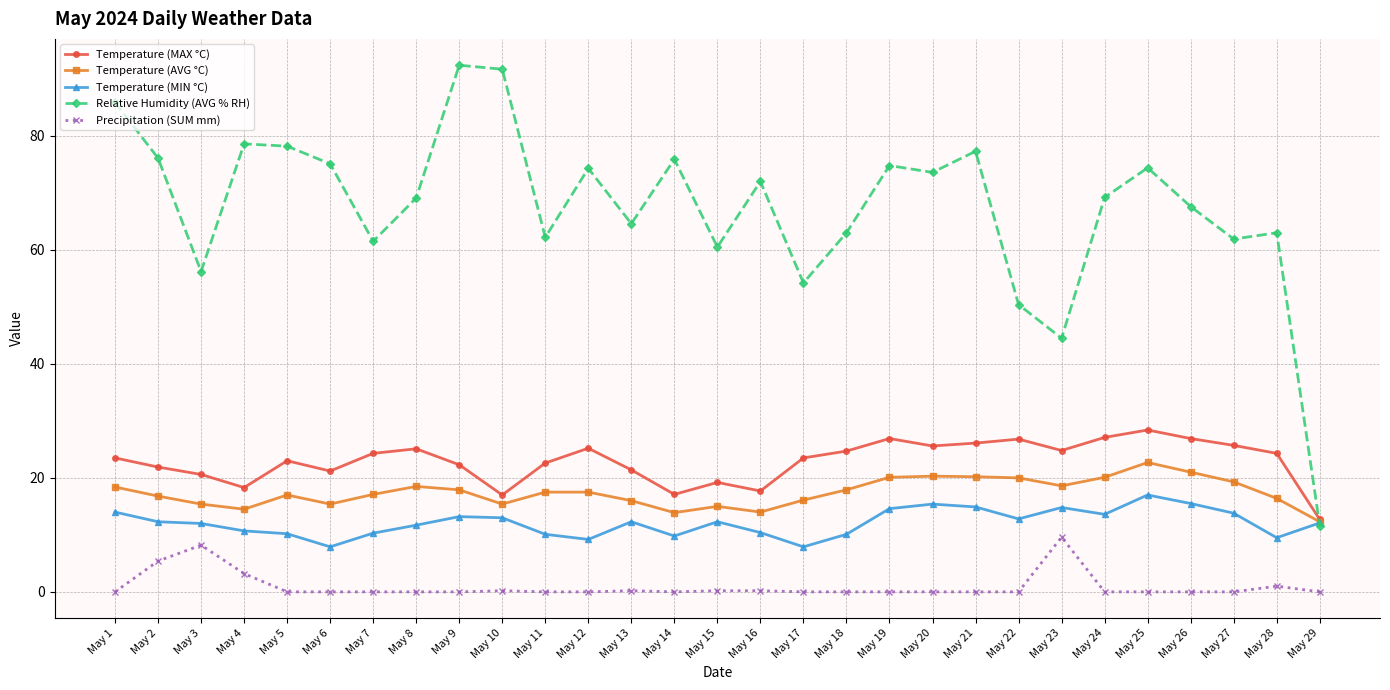

Which series has the widest spread of values?

Relative Humidity (AVG % RH)